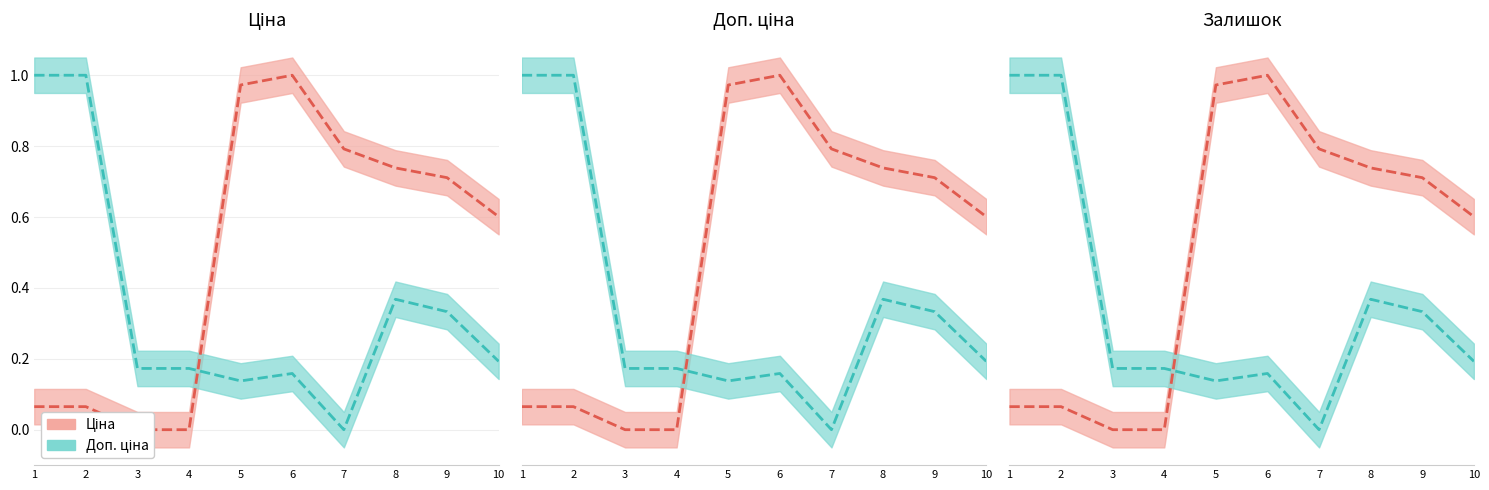

Between which two adjacent categories do Доп. ціна and Ціна first intersect?

4 and 5